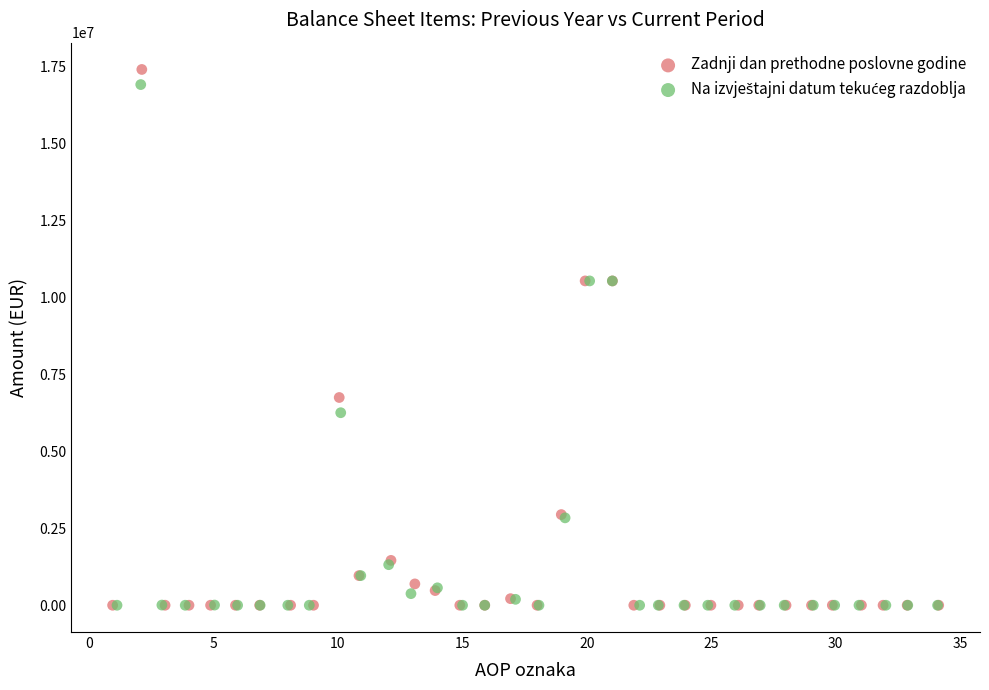

Which series has the largest Y range (max minus min)?

Zadnji dan prethodne poslovne godine